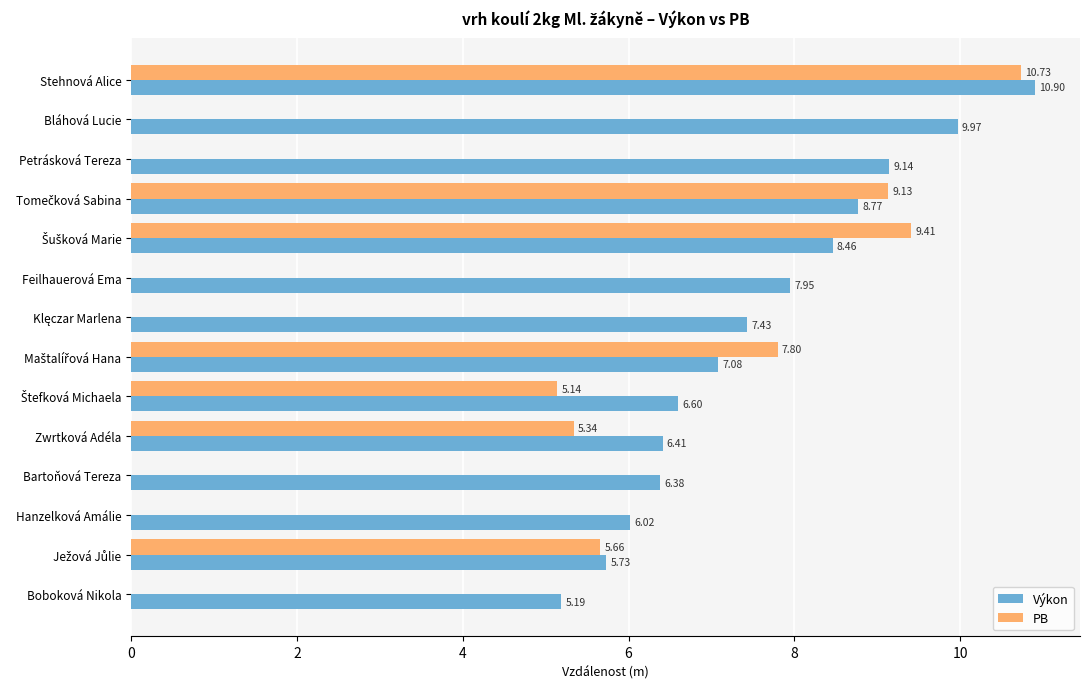

What are all the series names shown in the legend?

Výkon, PB